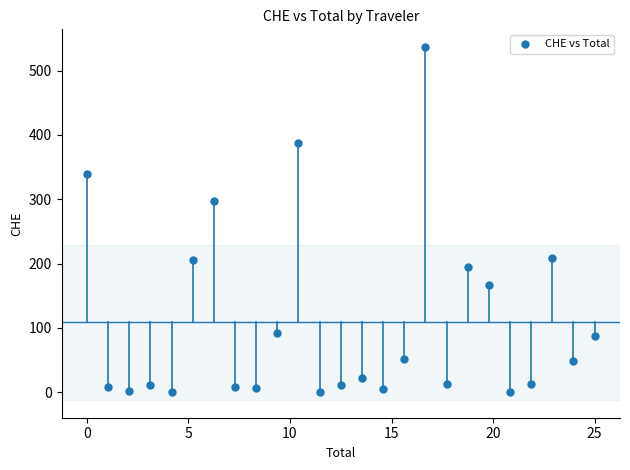

What is the range of Y values (max minus min)?

536.6